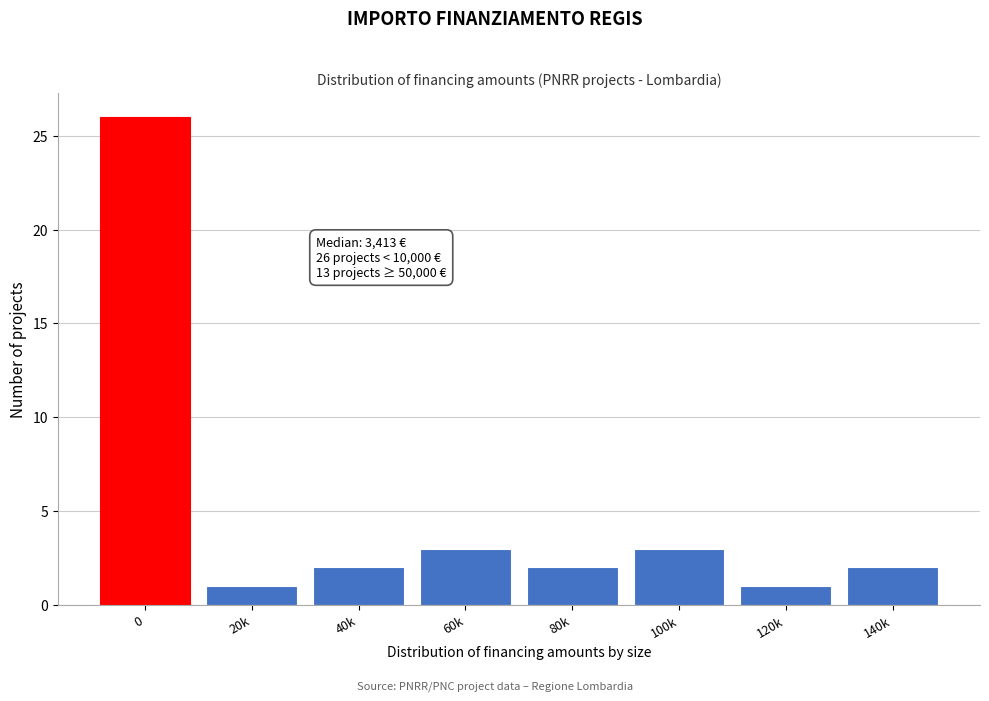

Reading left to right, list all the values displayed in this chart.

0=26	20k=1	40k=2	60k=3	80k=2	100k=3	120k=1	140k=2